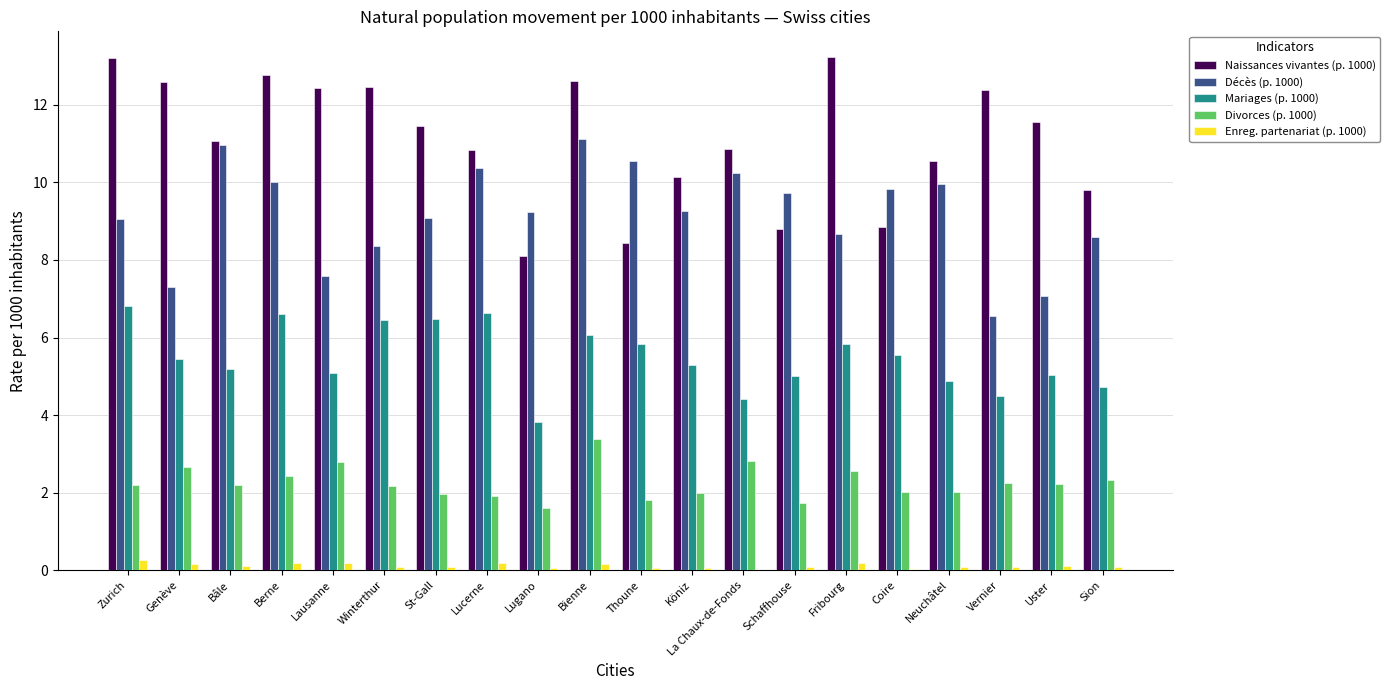

Are the bars grouped side by side (vs. stacked)?

Yes